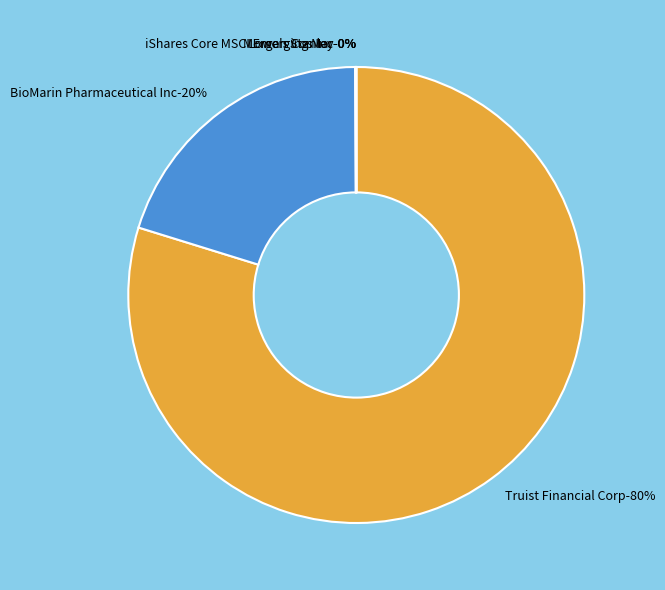

What is the majority slice?

Truist Financial Corp